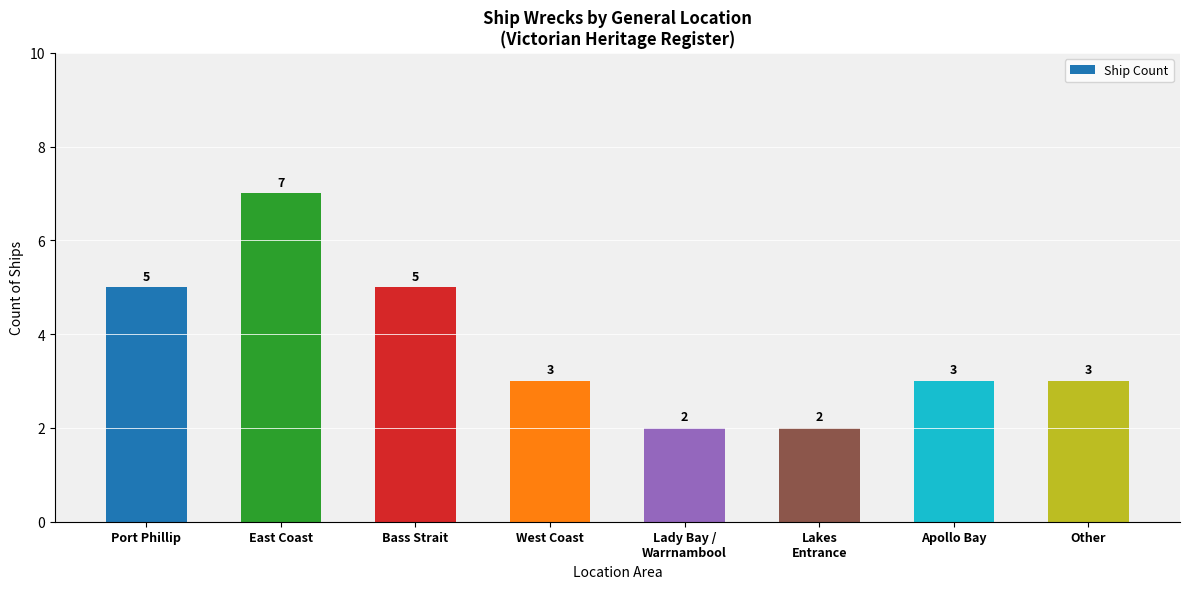

What is the label of the 5th bar from the right?

West Coast